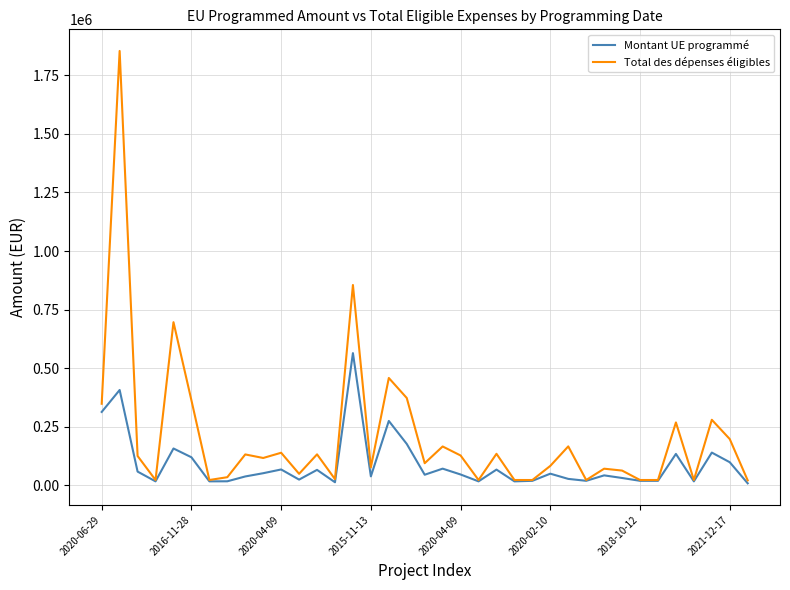

Which series has the widest spread of values?

Total des dépenses éligibles